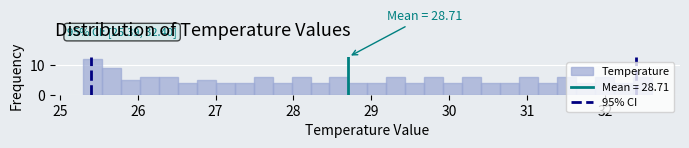

Around what value on the x-axis is the tallest bar? Give the approximate position of its centre, as read against the axis.

25.4